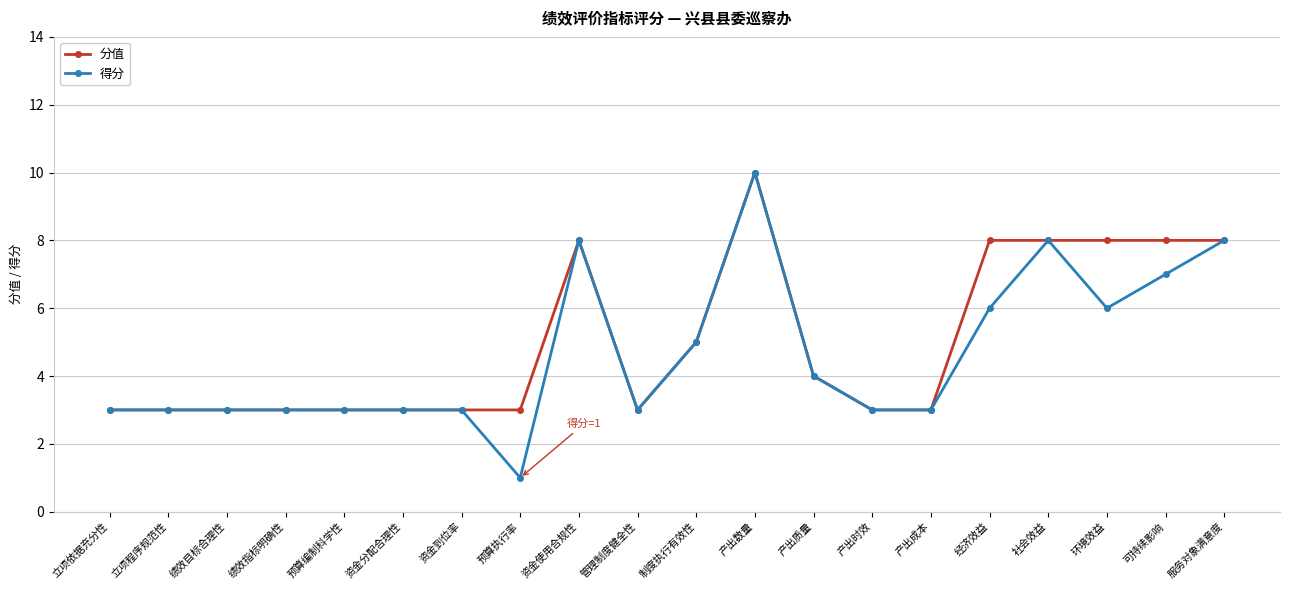

Which label corresponds to the smallest value in the chart?

预算执行率